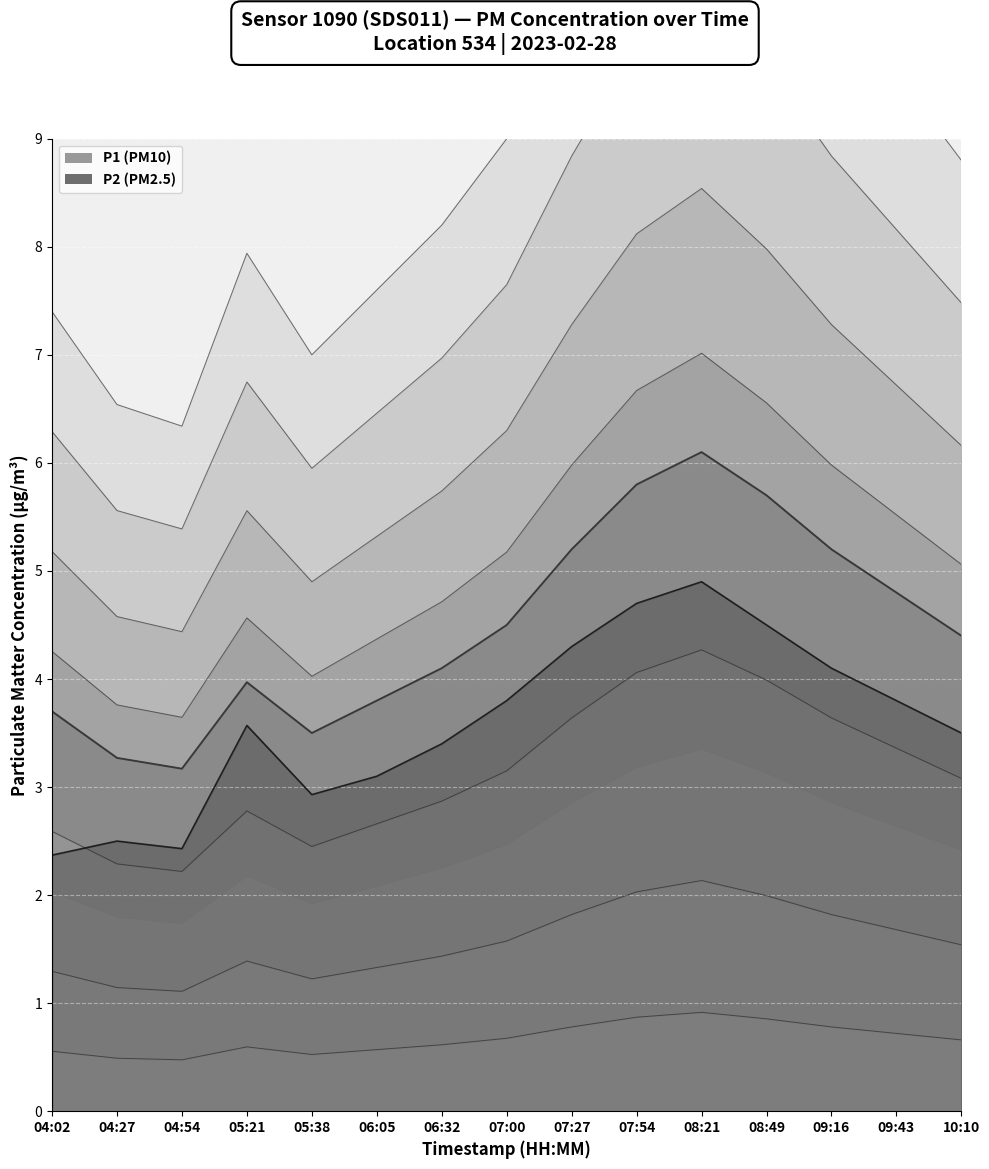

What is the total value across all series at 04:02?

9.8